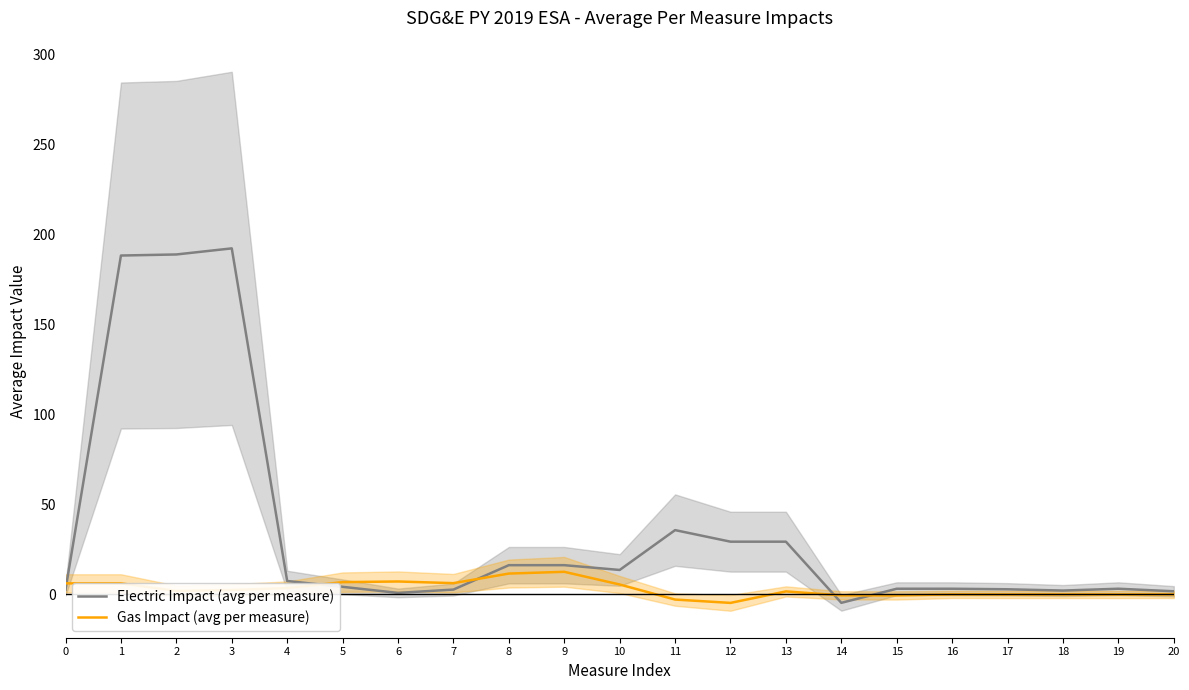

List the series in order of their peak value, highest first.

Electric Impact (avg per measure), Gas Impact (avg per measure)